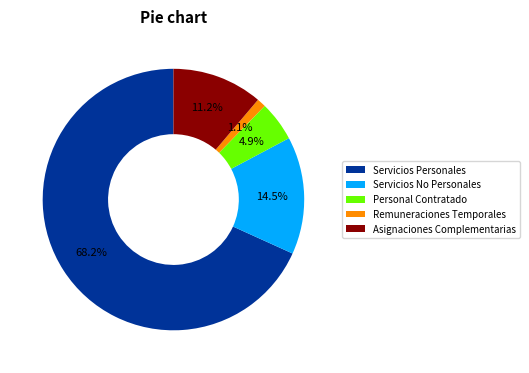

To the nearest percent, what portion does Personal Contratado represent?

5%